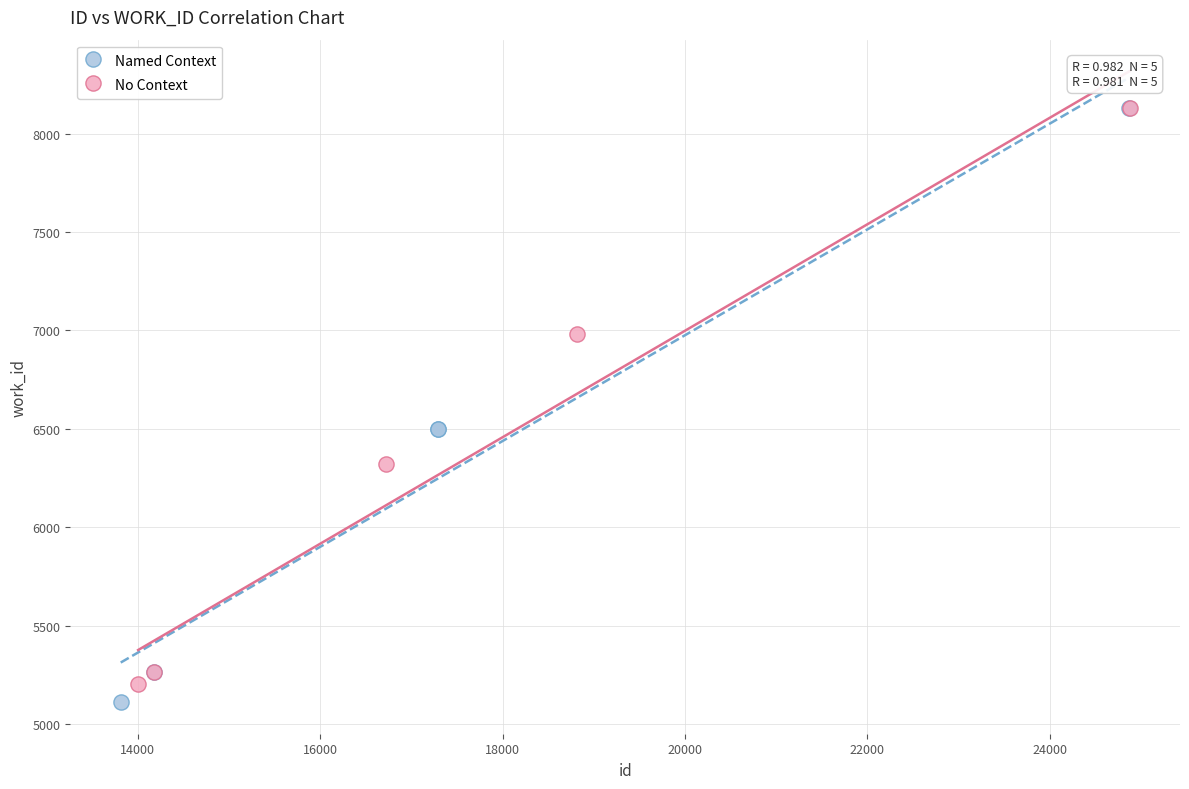

Which series has the largest Y range (max minus min)?

Named Context